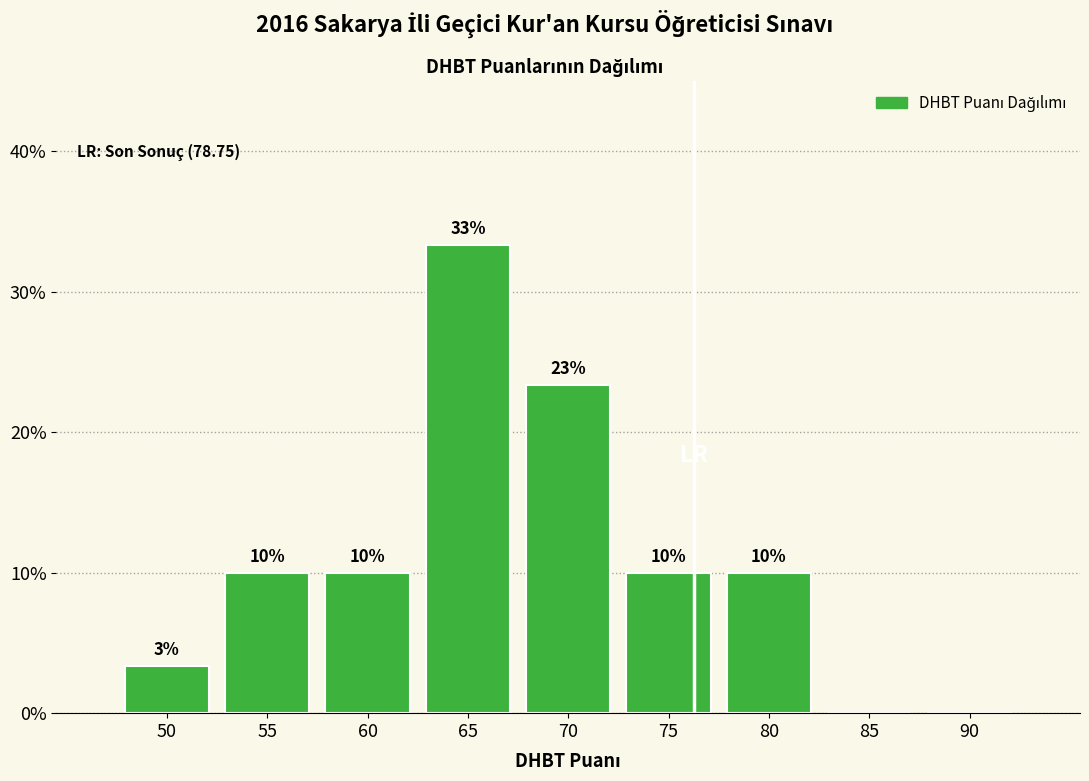

Between 75 and 70, which is larger?

70